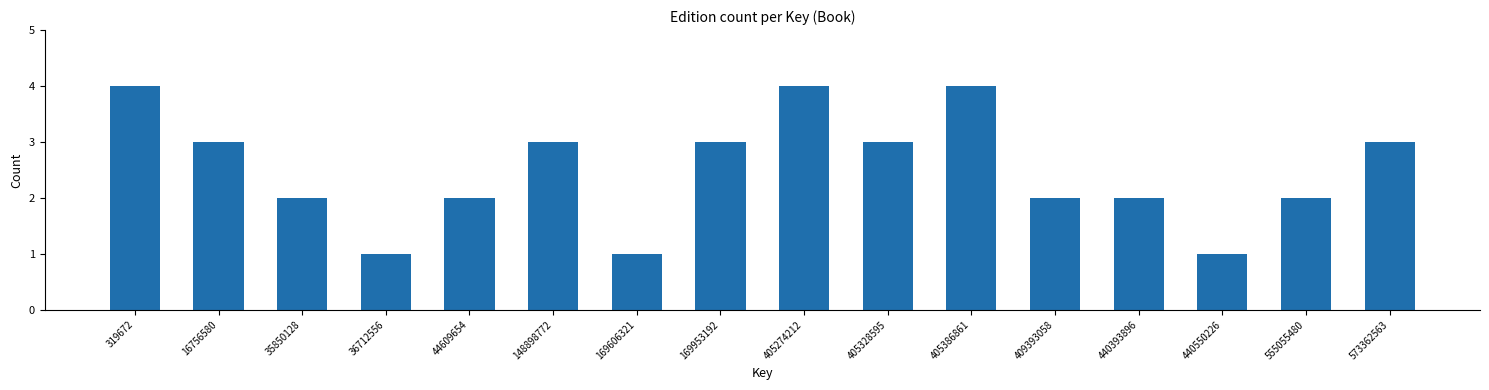

Reading left to right, extract all data points from this chart.

319672=4	16756580=3	35850128=2	36712556=1	44609654=2	148898772=3	169606321=1	169953192=3	405274212=4	405328595=3	405386861=4	409393058=2	440393896=2	440550226=1	555055480=2	573362563=3